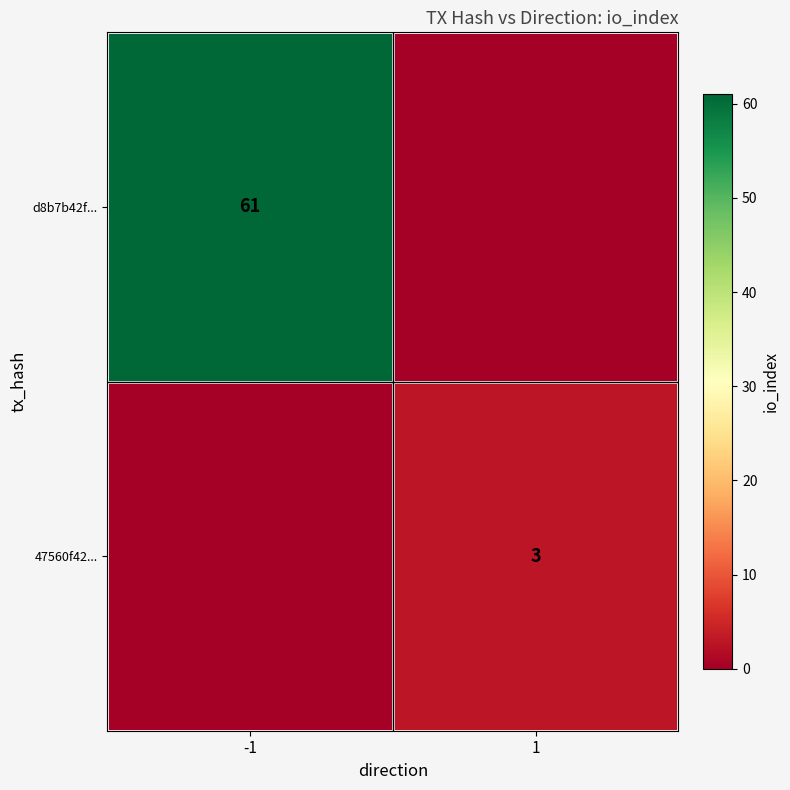

The 47560f42... series shows 3 at 1. True or false?

True